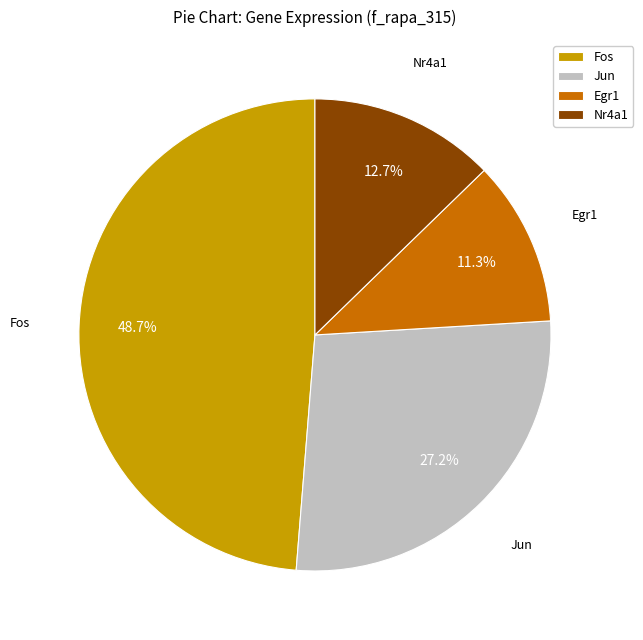

Is there a majority slice in this chart?

No